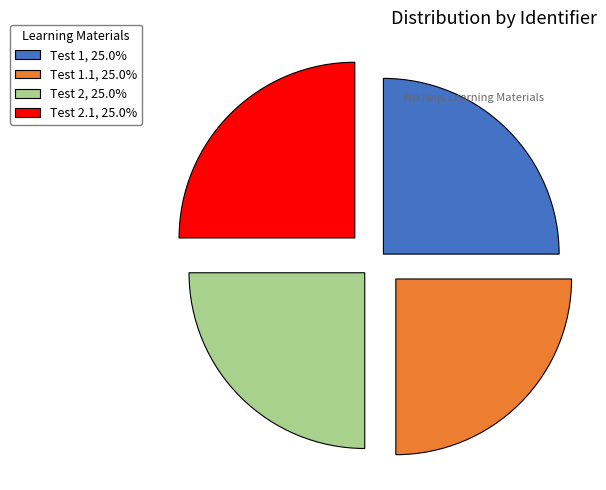

Approximately how many times larger is the value at Test 2, 25.0% compared to Test 1, 25.0%?

1.0